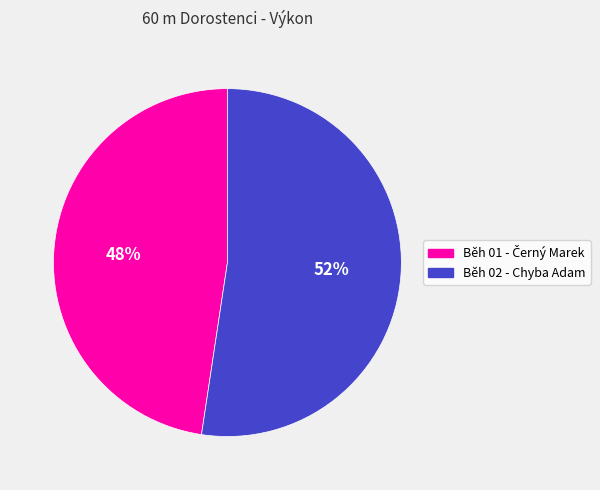

To the nearest percent, what is the average slice percentage?

50%